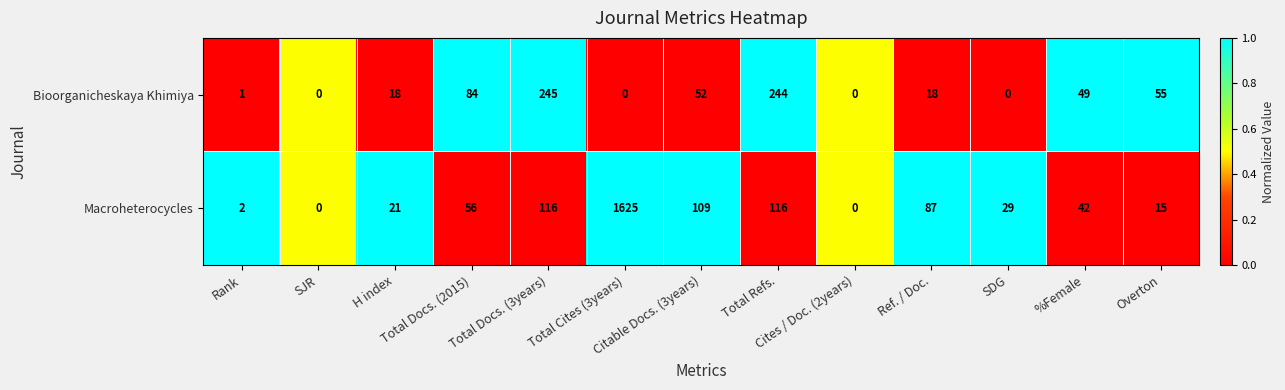

Rank the series by their average value, from lowest to highest.

Bioorganicheskaya Khimiya, Macroheterocycles